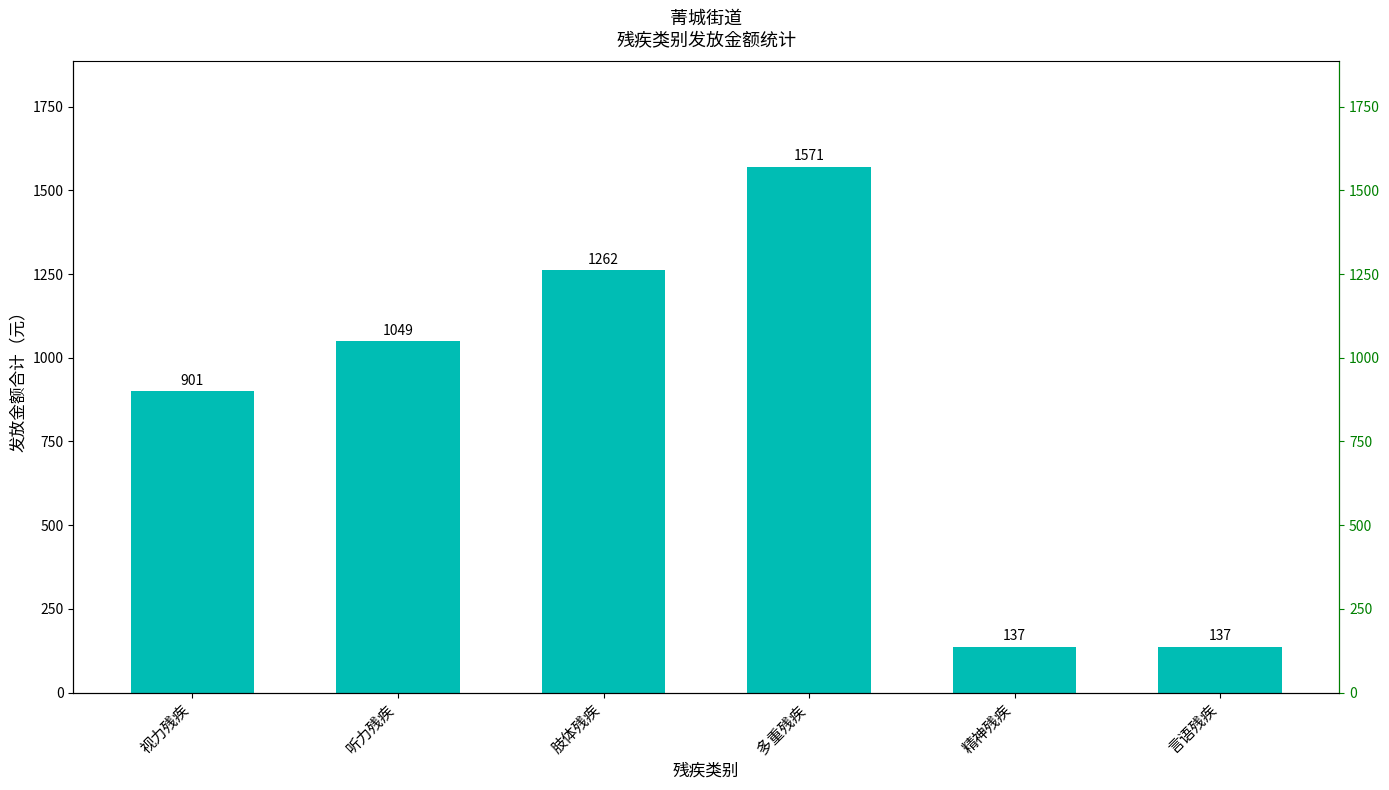

What position from the left is 听力残疾?

2